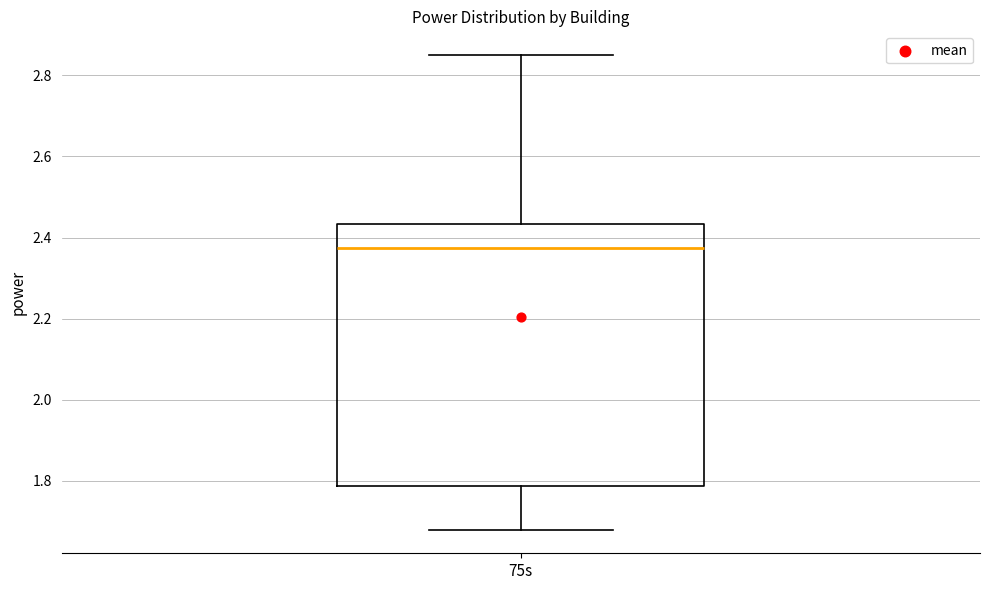

Where does the median line of the box for 75s sit on the y-axis? The values are not printed on the chart, so give them approximately, as read against the axis.

2.38